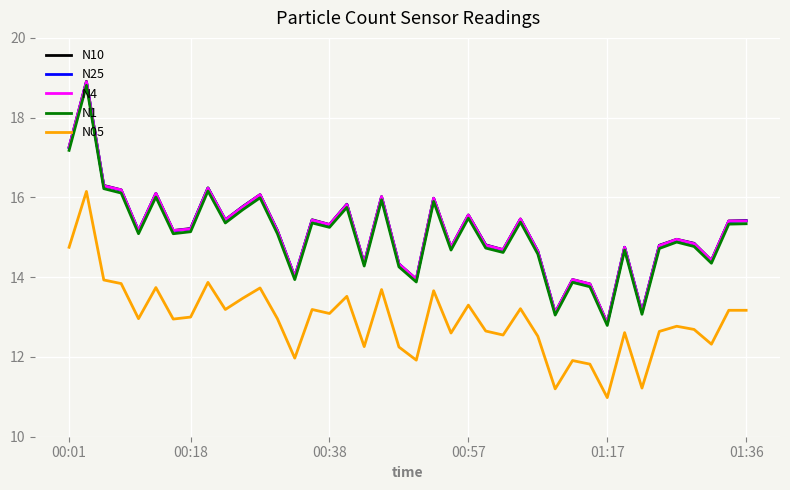

What is the smallest value displayed?

11.0